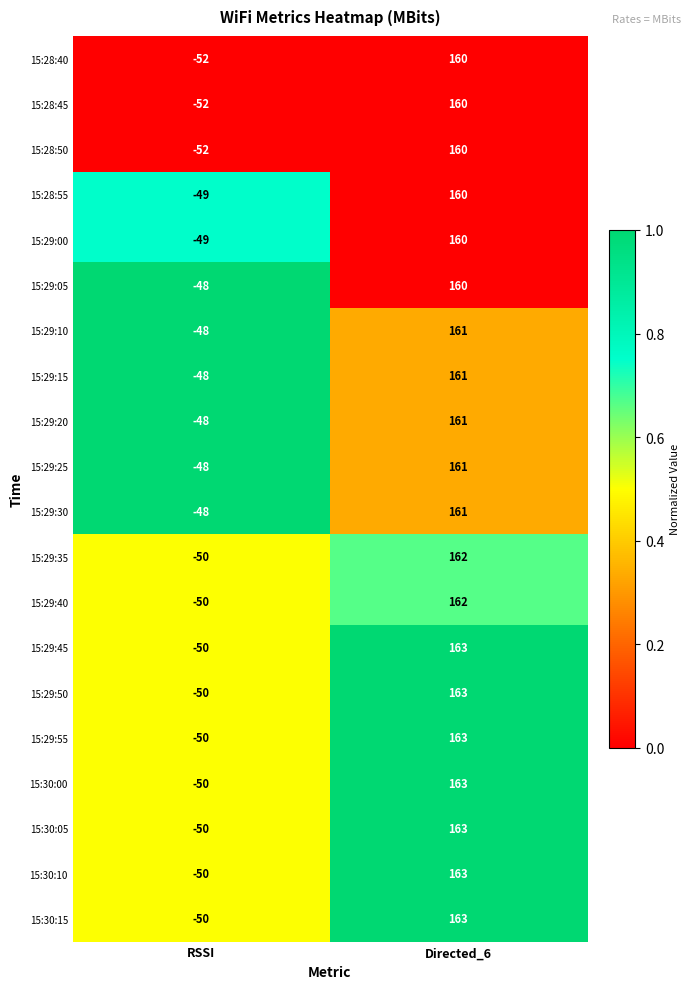

Which category has the highest value in the 15:28:40 series?

Directed_6